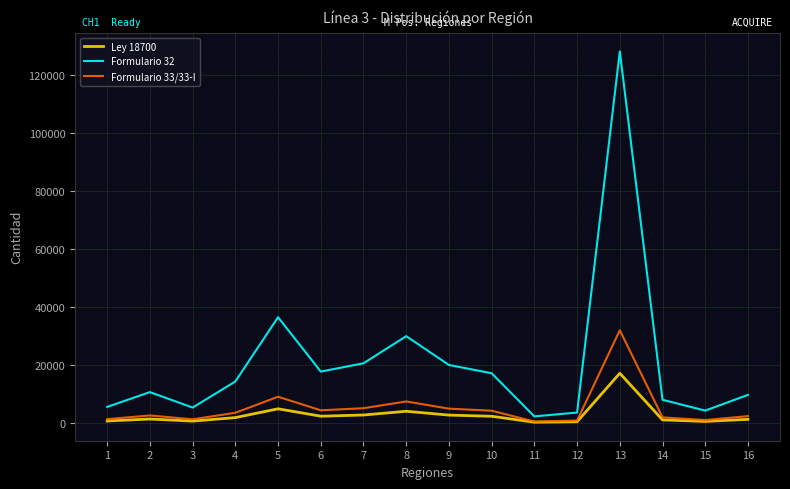

What is the average value of the Formulario 32 series?

20918